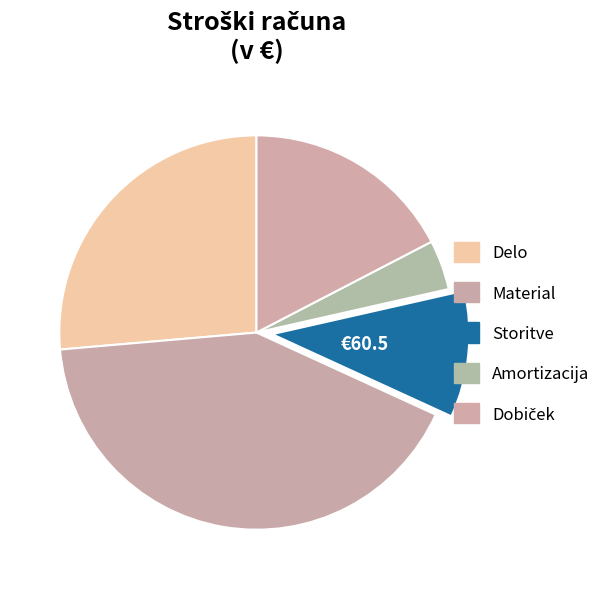

Is it true that Amortizacija is 1% of the pie?

False